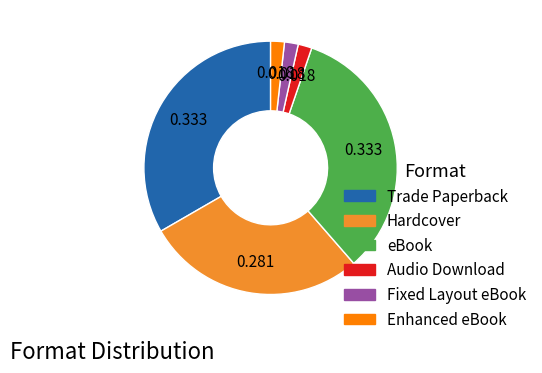

Does any single category account for the majority?

No